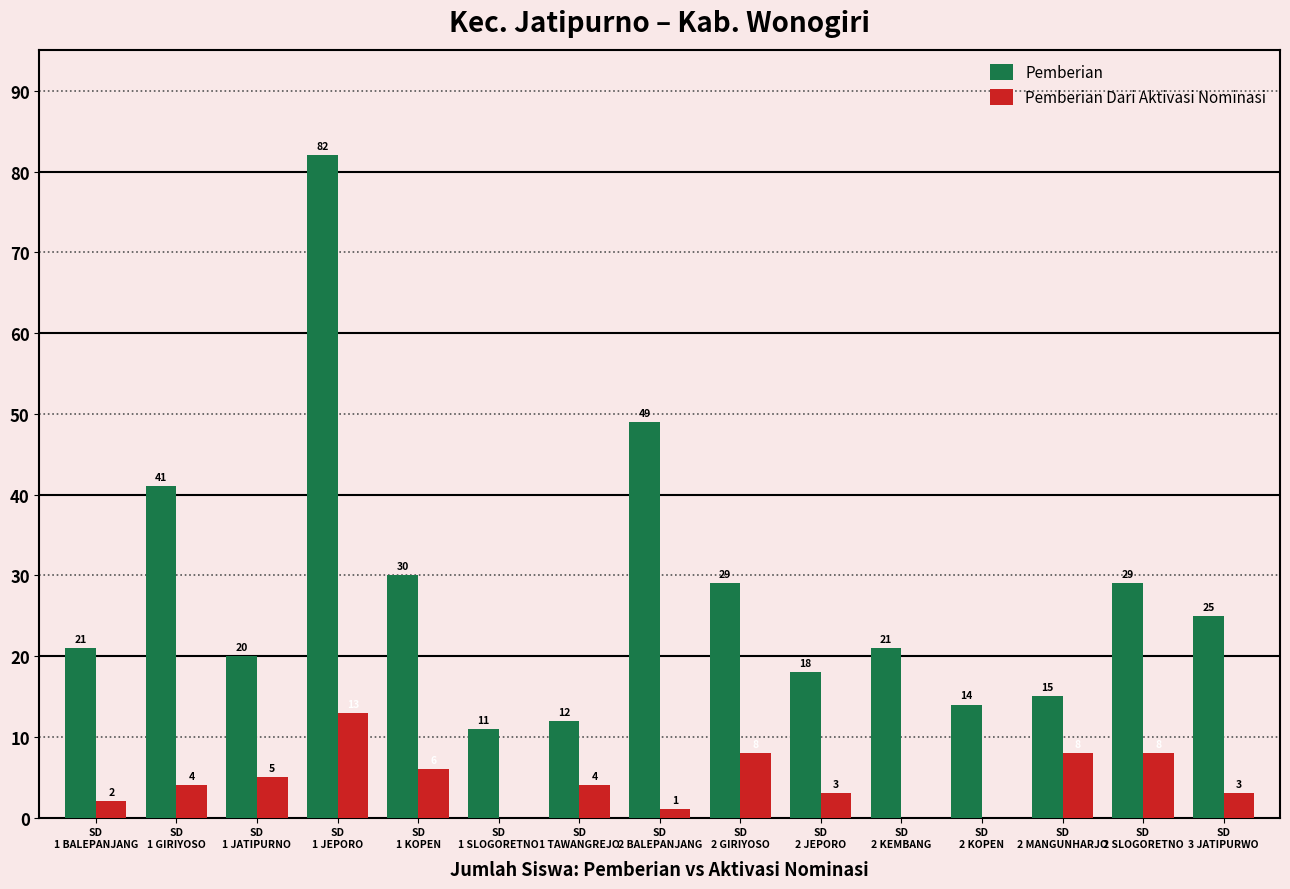

What is the total value across all series at SD
2 JEPORO?

21